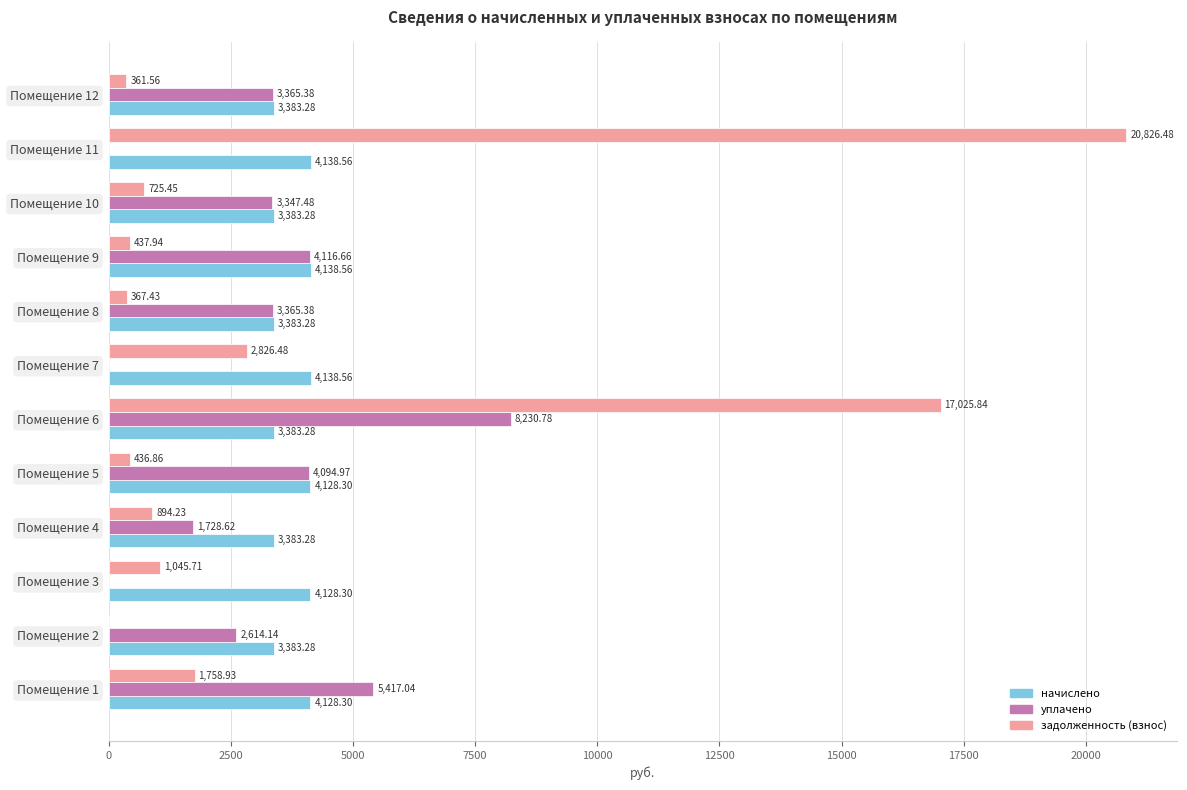

Which series has the largest total across all categories?

задолженность (взнос)